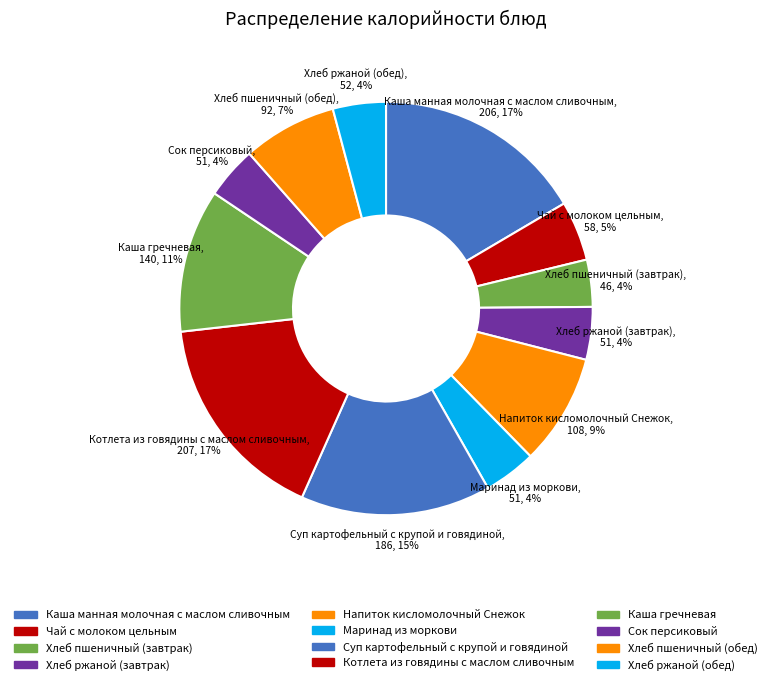

Is the sum of Сок персиковый, 51, 4% and Каша манная молочная с маслом сливочным, 206, 17% greater than half?

No